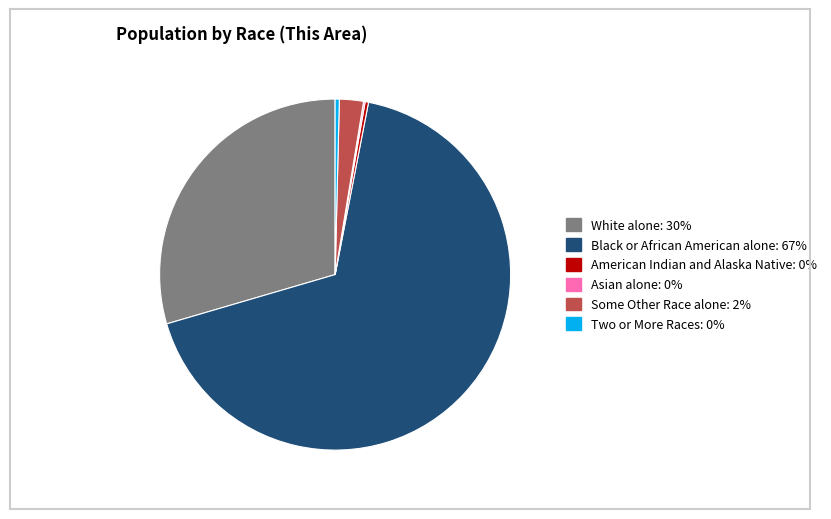

Does any single category account for the majority?

Yes